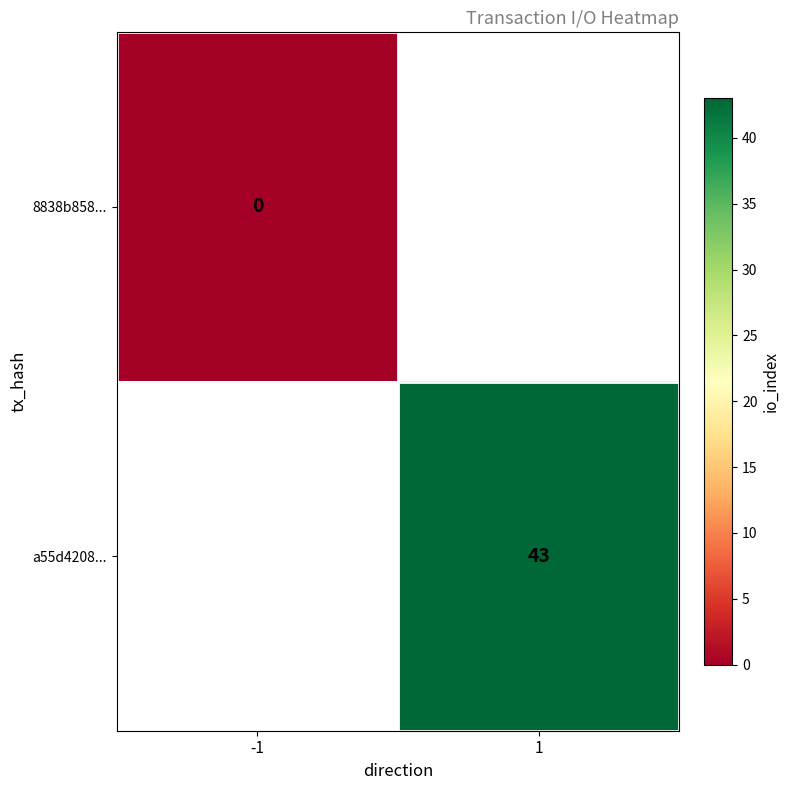

Is it true that a55d4208... equals 15 at 1?

False